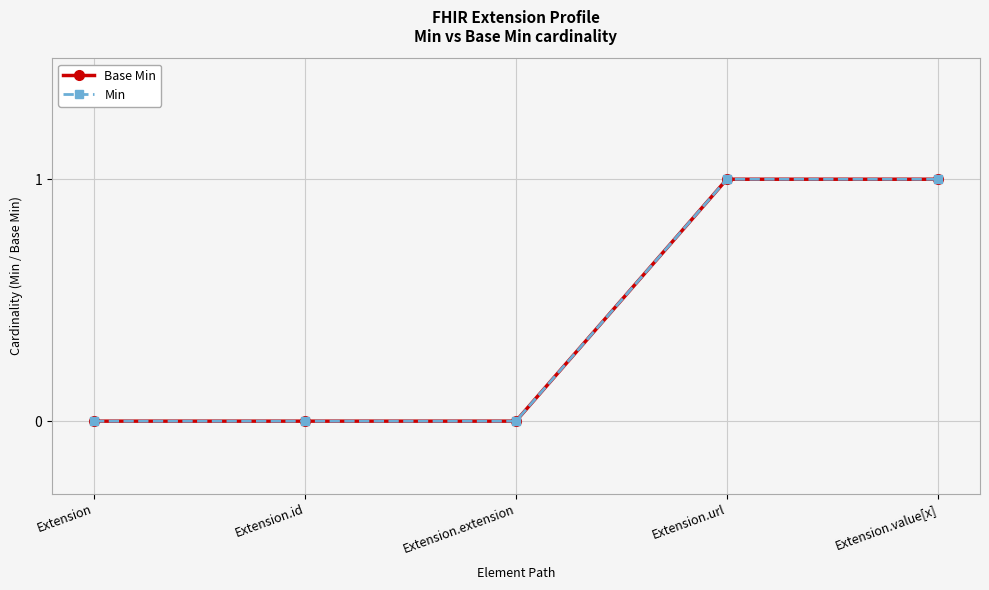

Is the value of Base Min at Extension.url greater than the value of Min at Extension?

Yes